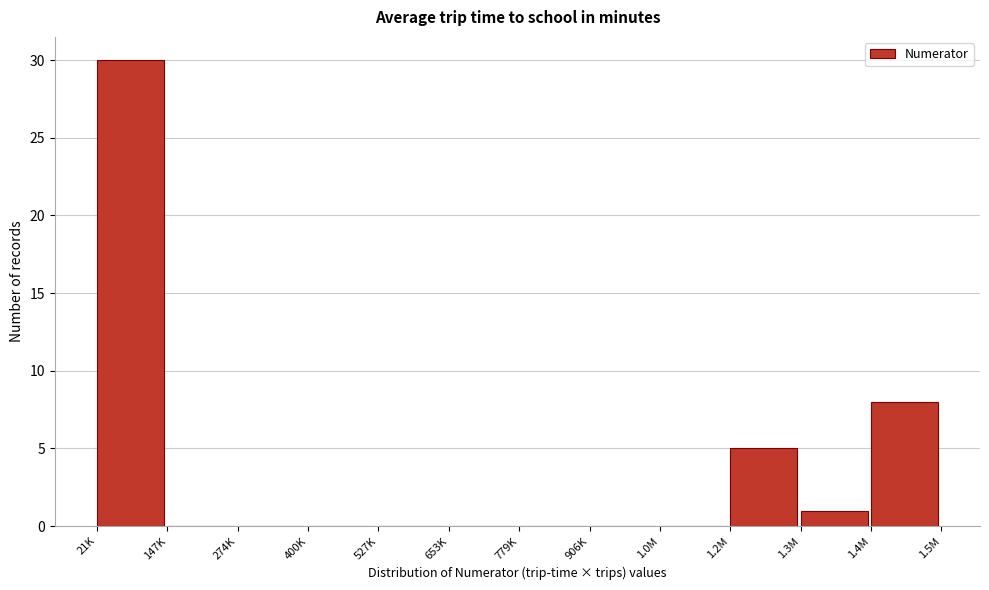

Reading left to right, transcribe all the data shown in this chart.

21K=30	147K=0	274K=0	400K=0	527K=0	653K=0	779K=0	906K=0	1.0M=0	1.2M=5	1.3M=1	1.4M=8